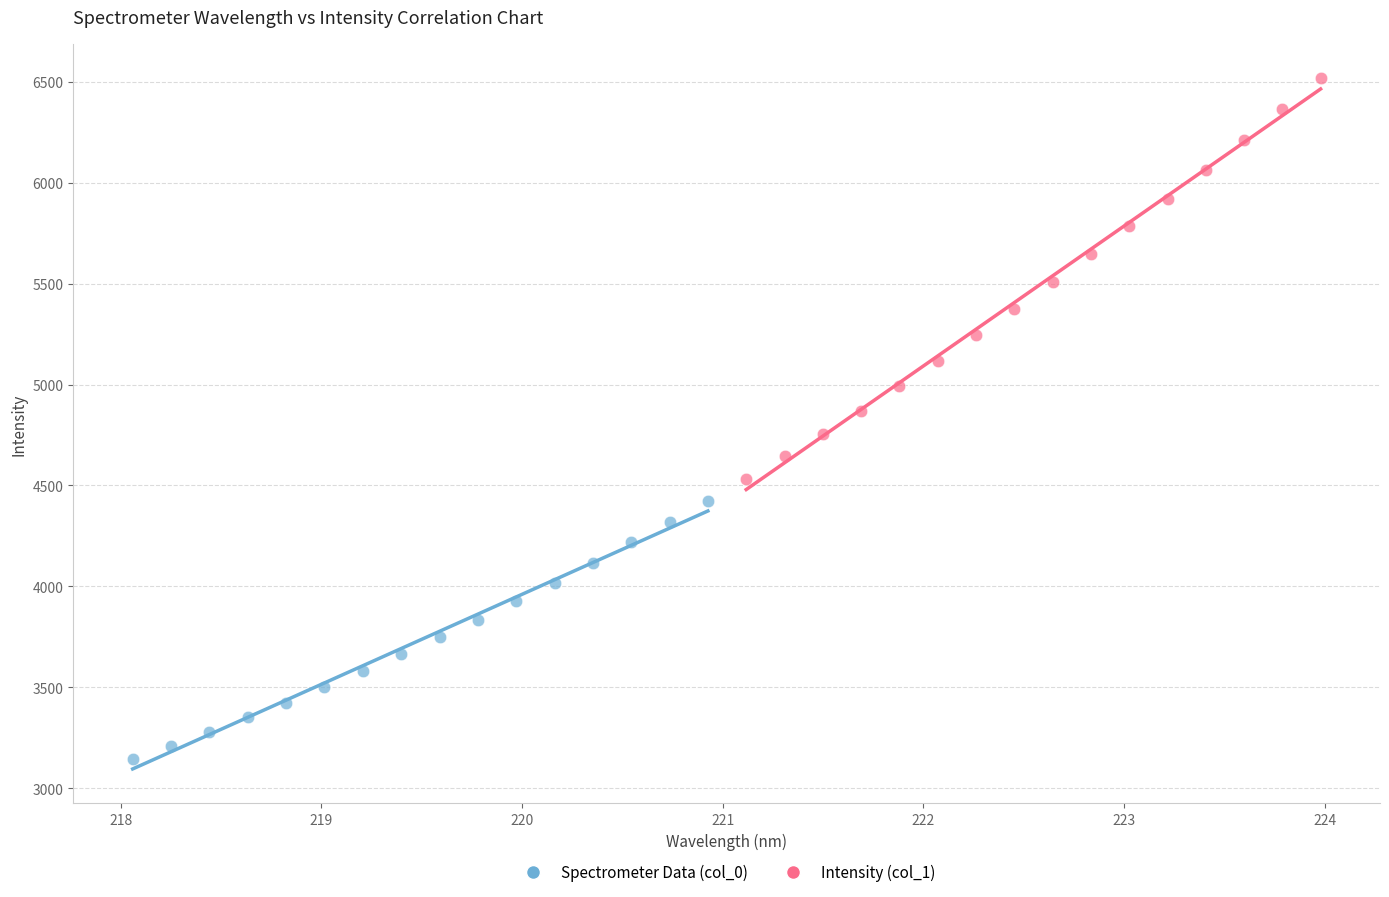

Which series reaches the maximum Y coordinate?

Intensity (col_1)